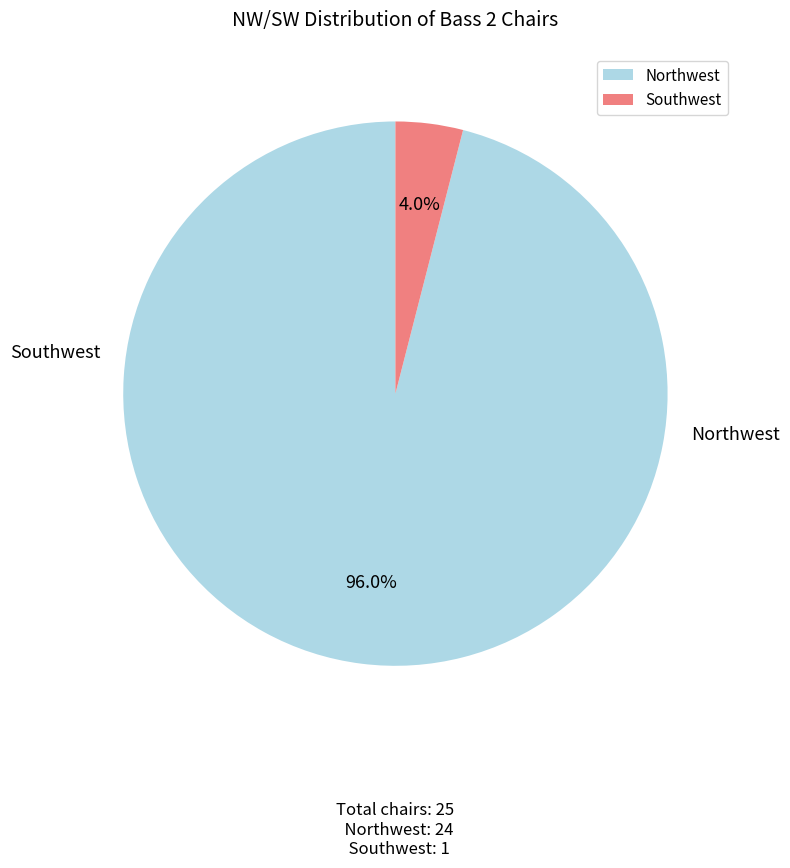

What is the total percentage of Southwest and Northwest?

100.0%